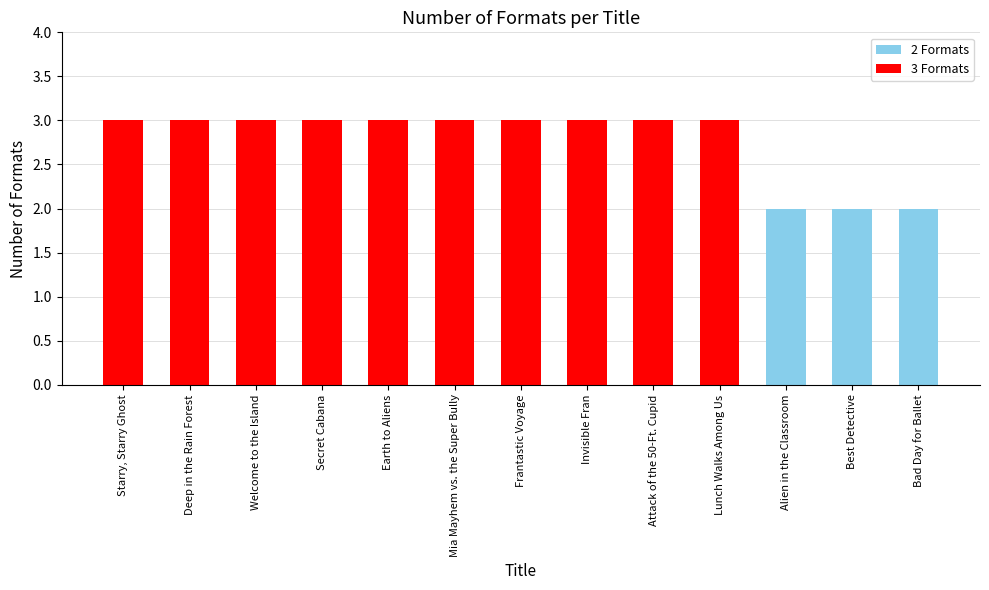

What is the label of the 13th bar from the left?

Bad Day for Ballet